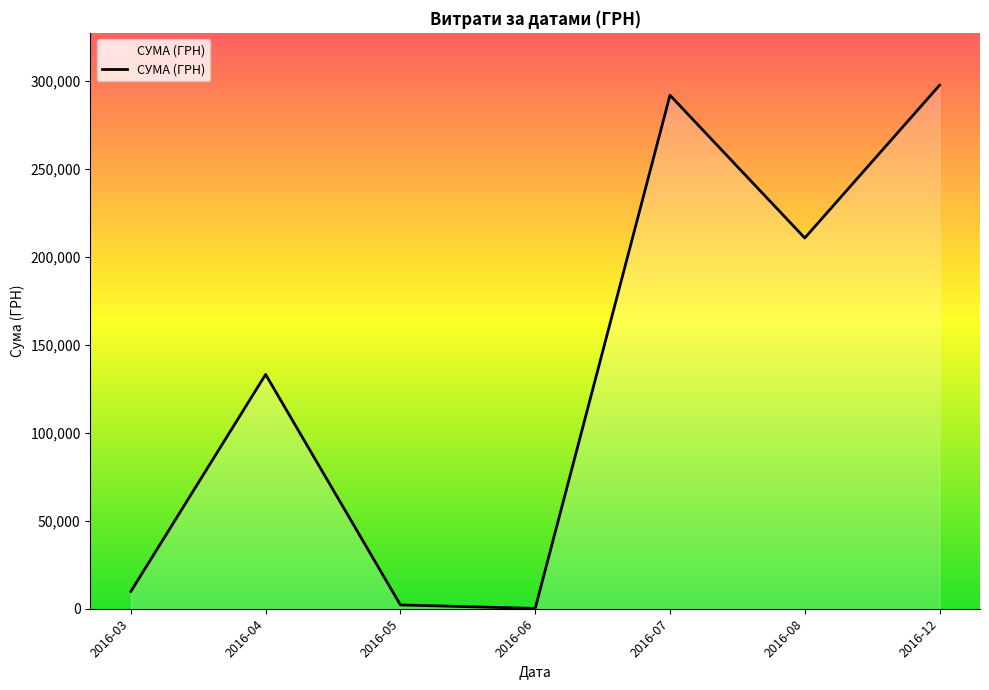

What is the difference between the maximum and minimum values?

297563.9